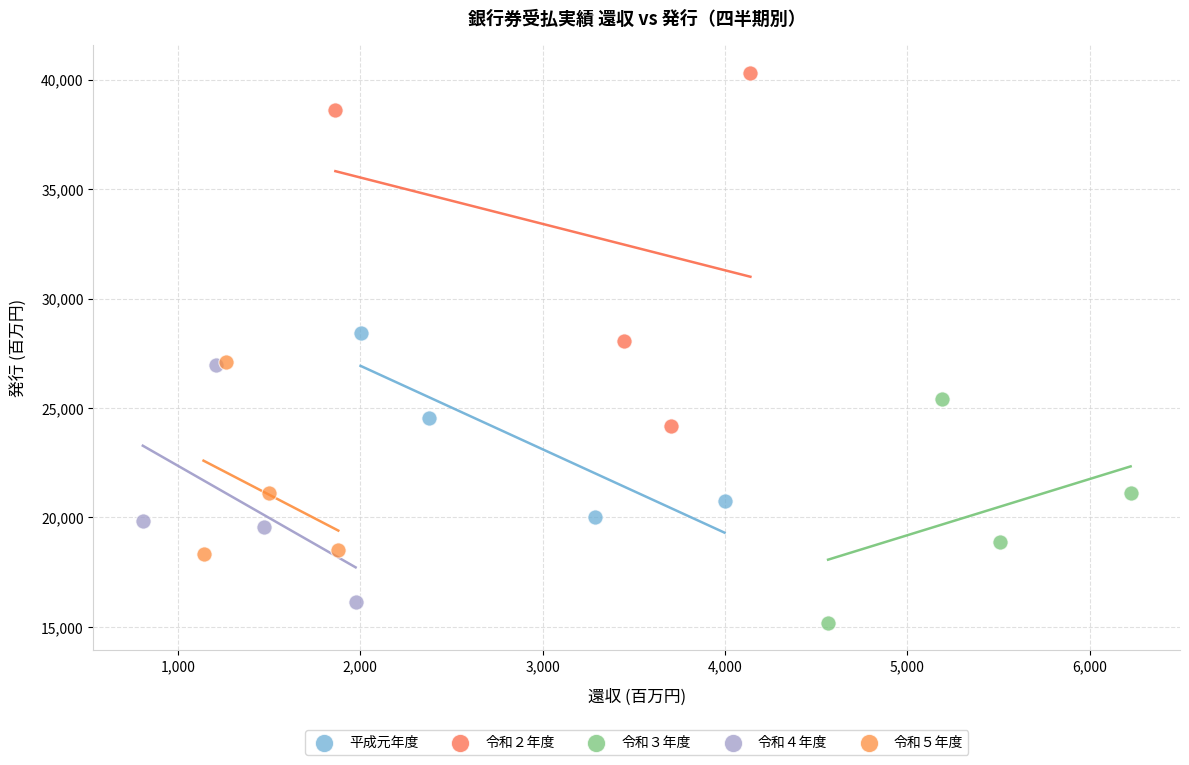

What are all the series names shown in the legend?

平成元年度, 令和２年度, 令和３年度, 令和４年度, 令和５年度